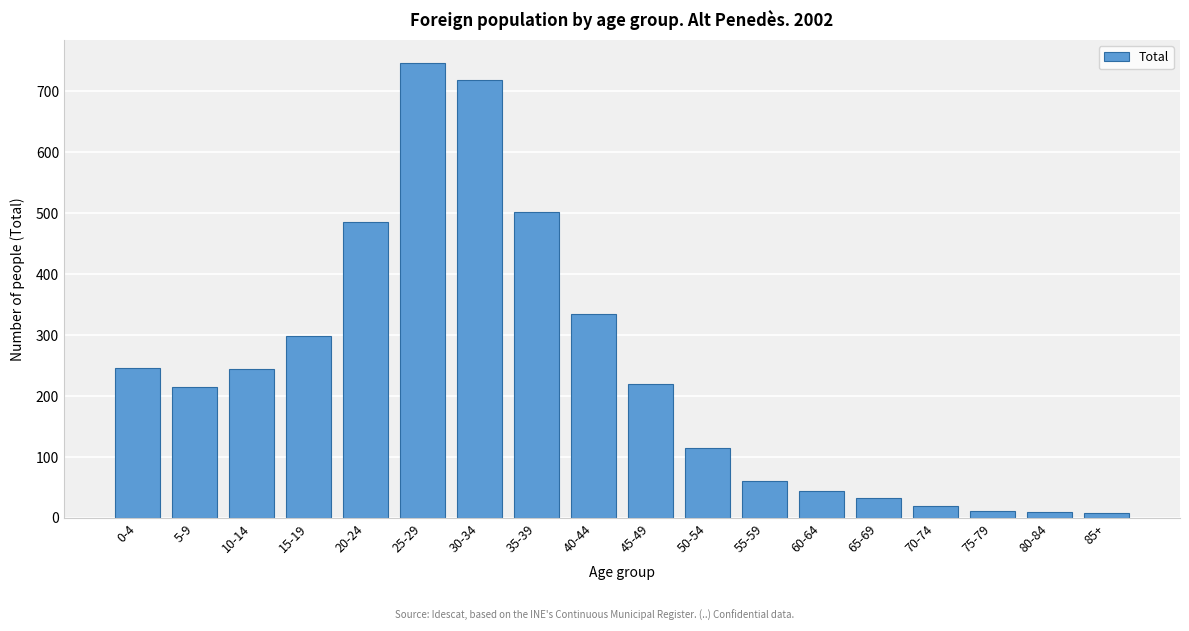

What is the label of the 13th bar from the right?

25-29